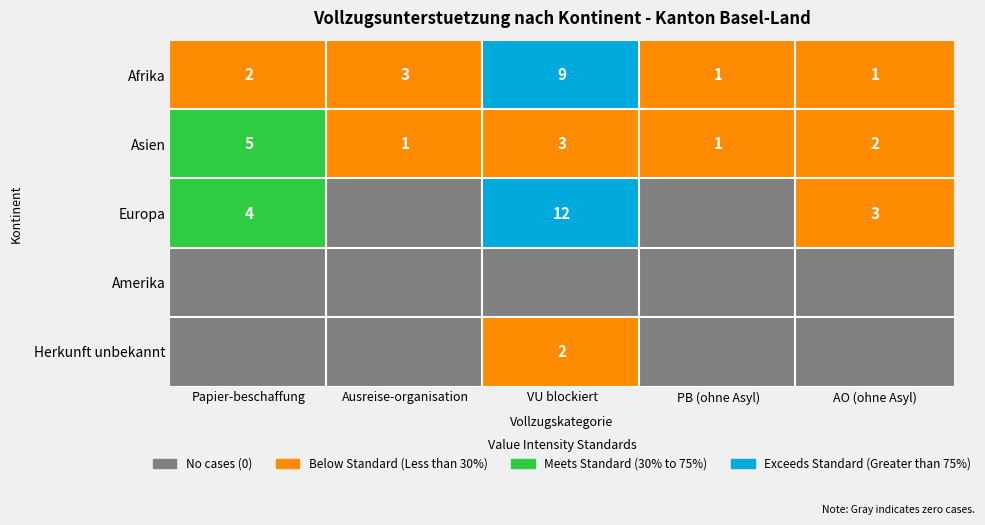

Is it true that Papier-beschaffung equals 0 at 4?

True